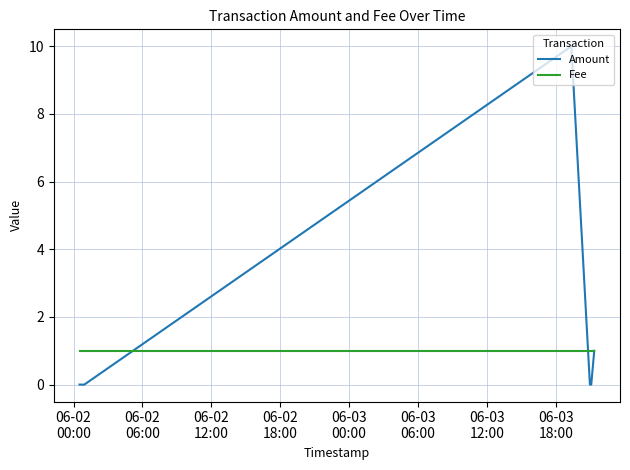

Reading right to left, list all the values displayed in this chart.

Amount: 1	0	0	10	0	0
Fee: 1	1	1	1	1	1